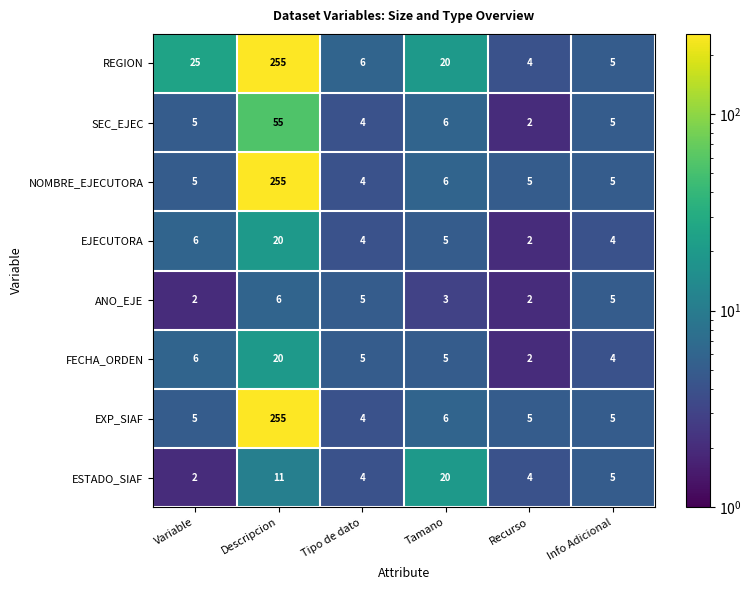

The FECHA_ORDEN series shows 4 at Info Adicional. True or false?

True